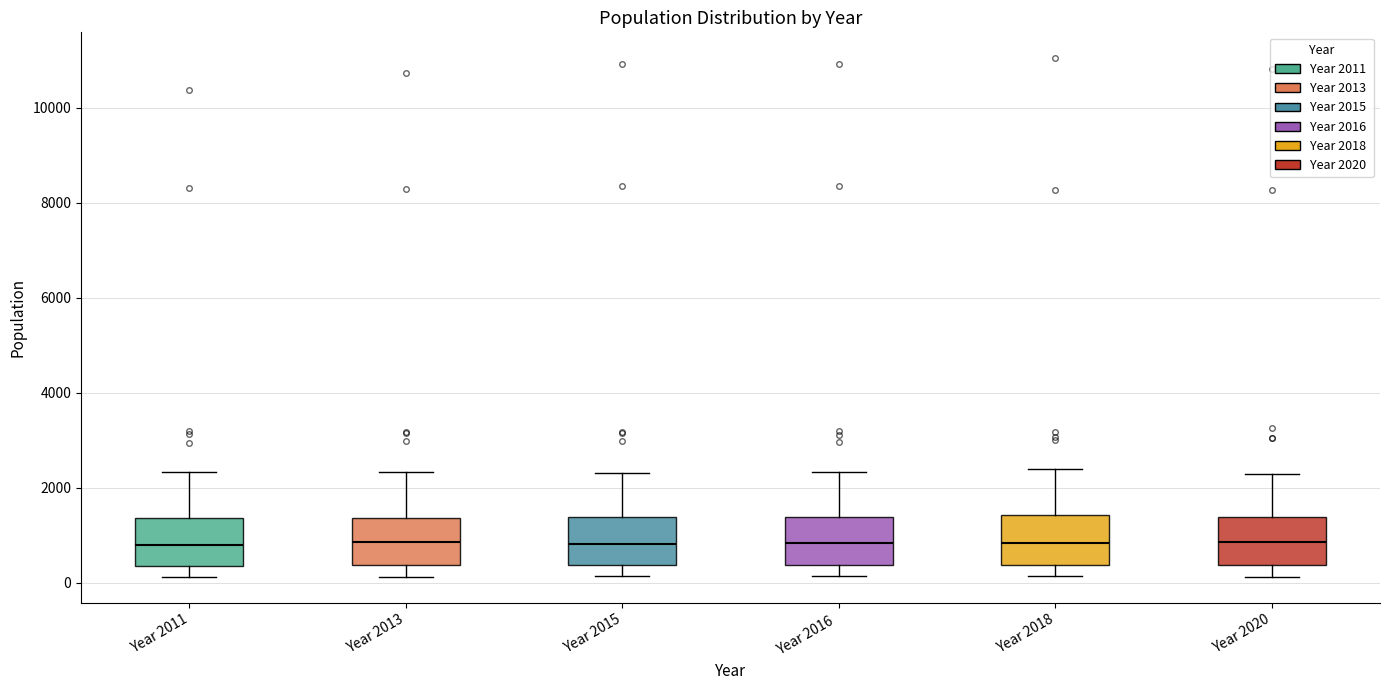

Reading left to right, read every box against the y-axis: the position of its median line, the range the box covers, and the ends of its whiskers. The values are not printed on the chart, so give them approximately, as read against the axis.

Year 2011: median 800, box 400 to 1400, whiskers 200 to 2400
Year 2013: median 800, box 400 to 1400, whiskers 200 to 2400
Year 2015: median 800, box 400 to 1400, whiskers 200 to 2400
Year 2016: median 800, box 400 to 1400, whiskers 200 to 2400
Year 2018: median 800, box 400 to 1400, whiskers 200 to 2400
Year 2020: median 800, box 400 to 1400, whiskers 200 to 2200